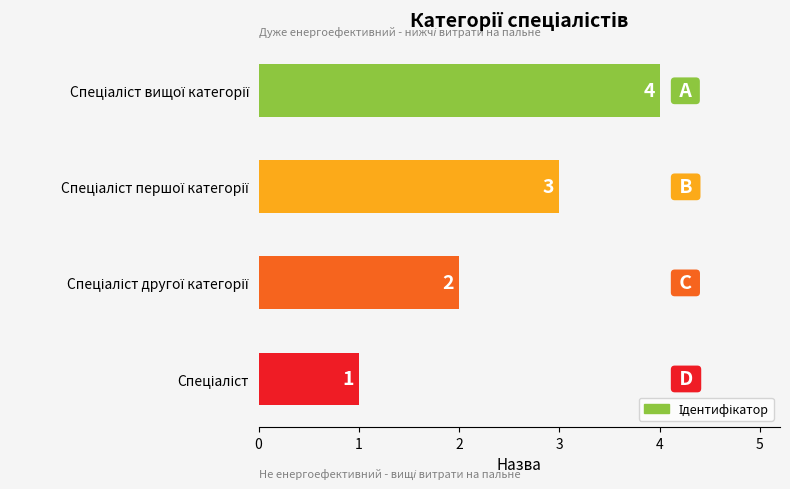

What is the greatest value displayed?

4